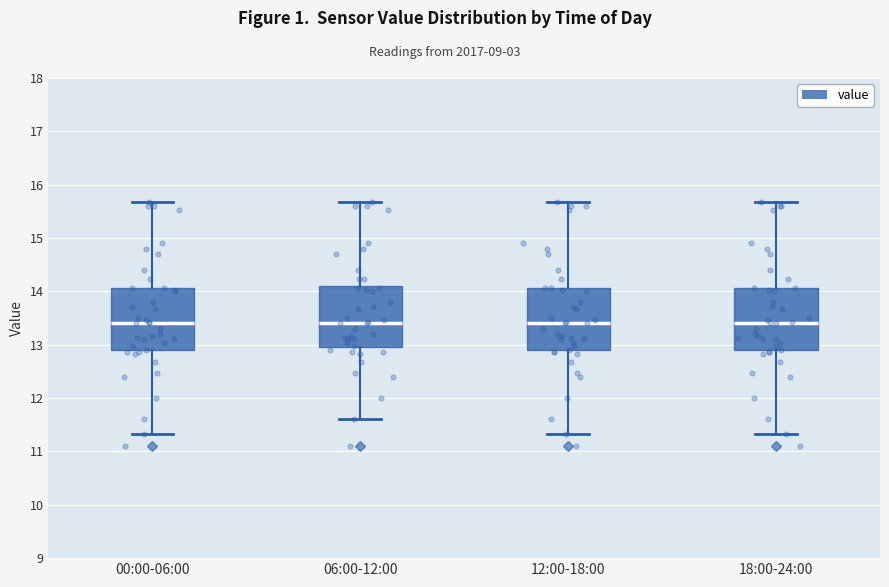

Reading left to right, transcribe this box plot: for each box, give where its median line is, the range the box spans, and where its two whiskers end, as read against the y-axis. The values are not printed on the chart, so give them approximately, as read against the axis.

00:00-06:00: median 13.4, box 12.9 to 14.1, whiskers 11.3 to 15.7
06:00-12:00: median 13.4, box 13.0 to 14.1, whiskers 11.6 to 15.7
12:00-18:00: median 13.4, box 12.9 to 14.1, whiskers 11.3 to 15.7
18:00-24:00: median 13.4, box 12.9 to 14.1, whiskers 11.3 to 15.7